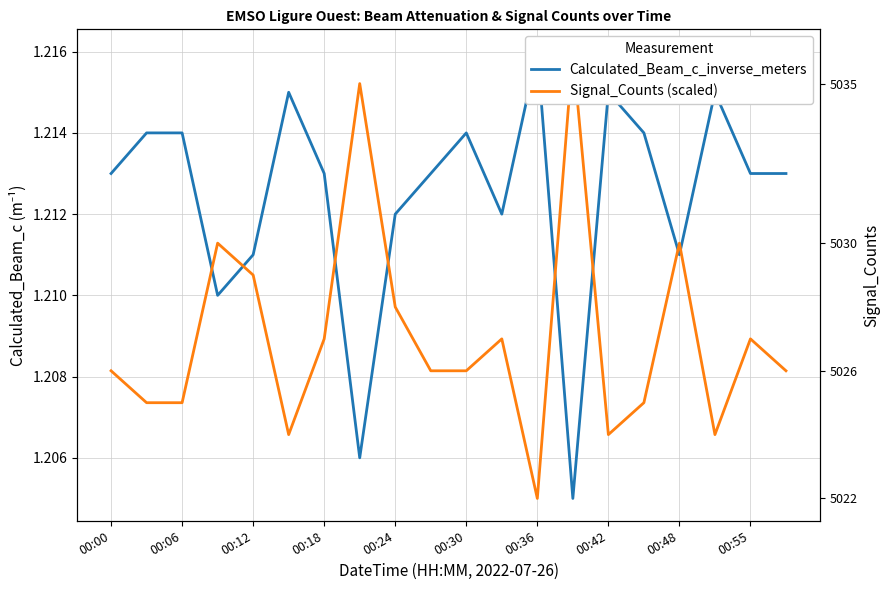

Count the number of data series in this chart.

2